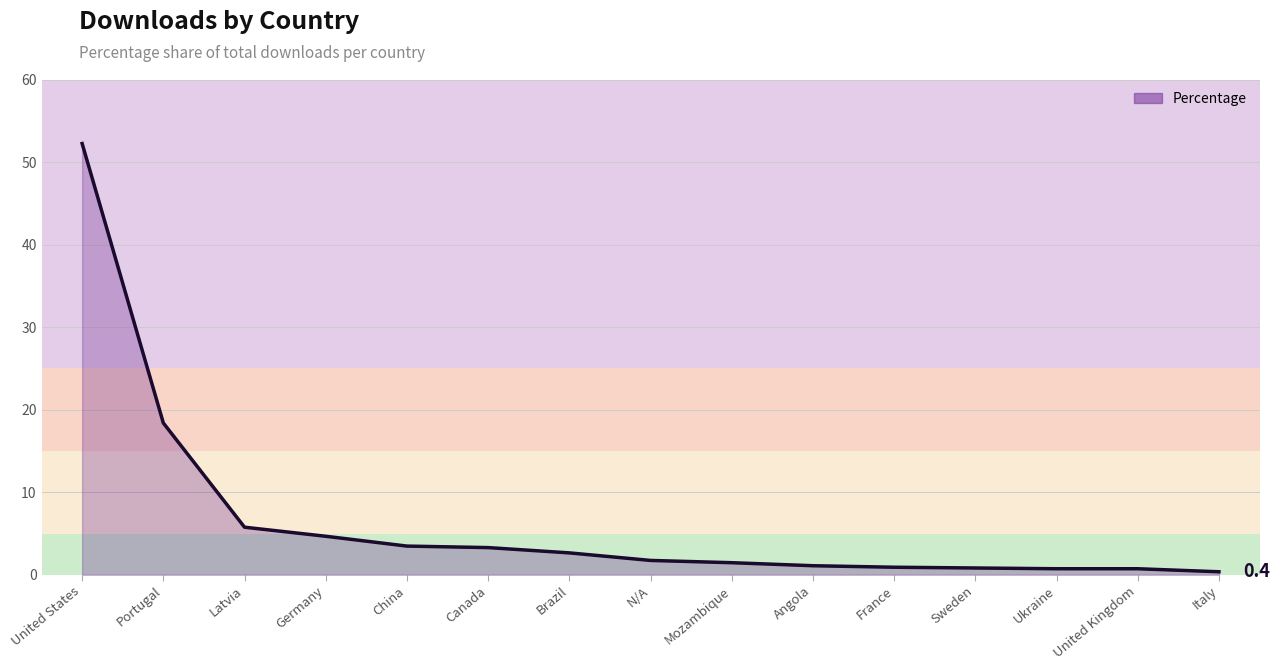

What is the minimum value shown in the chart?

0.4